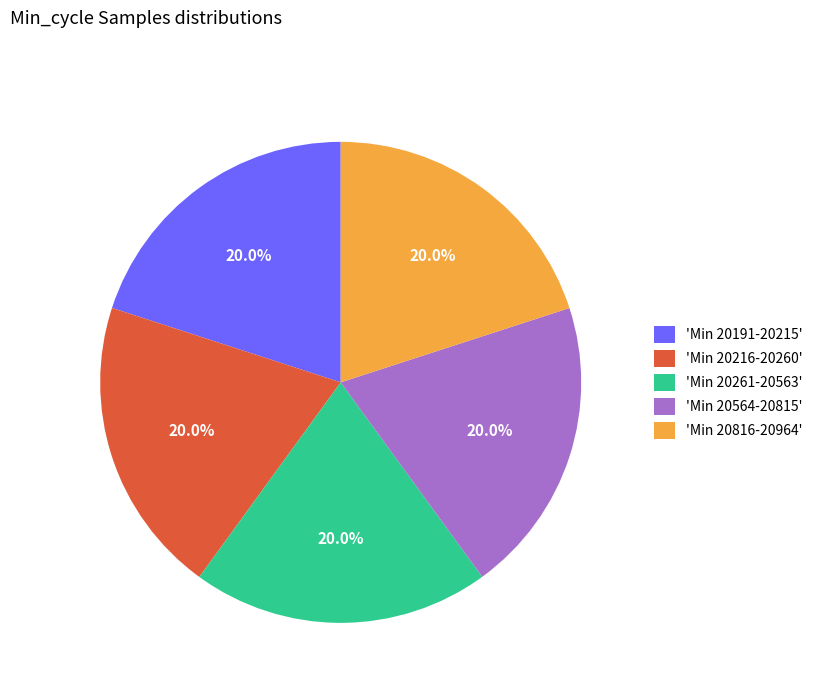

Does 'Min 20816-20964' represent more than half of the total?

No